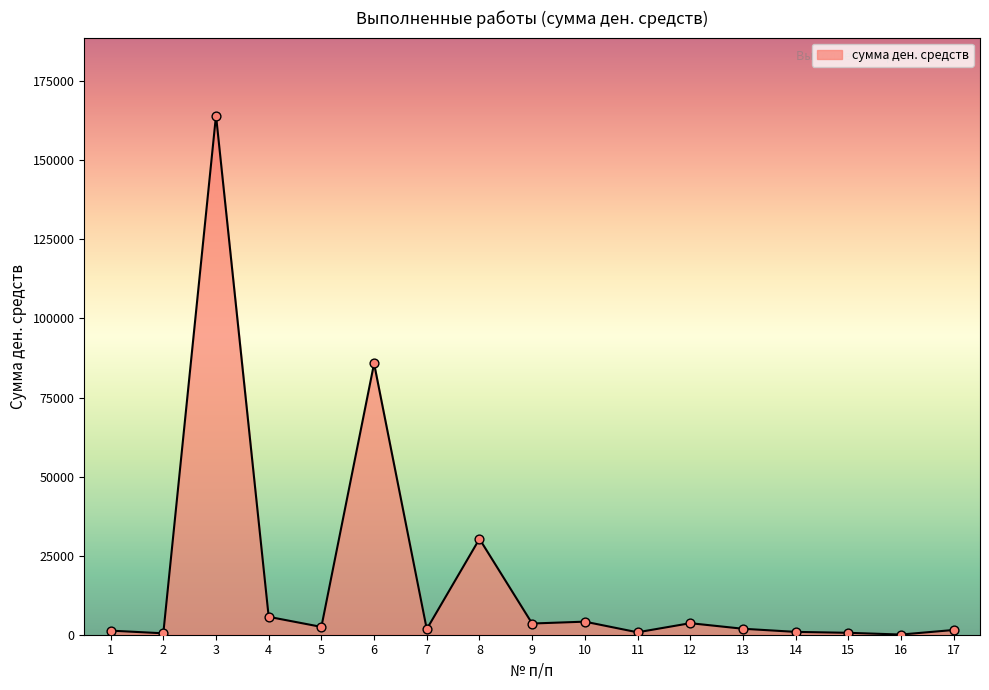

Approximately how many times larger is the value at 7 compared to 13?

0.9